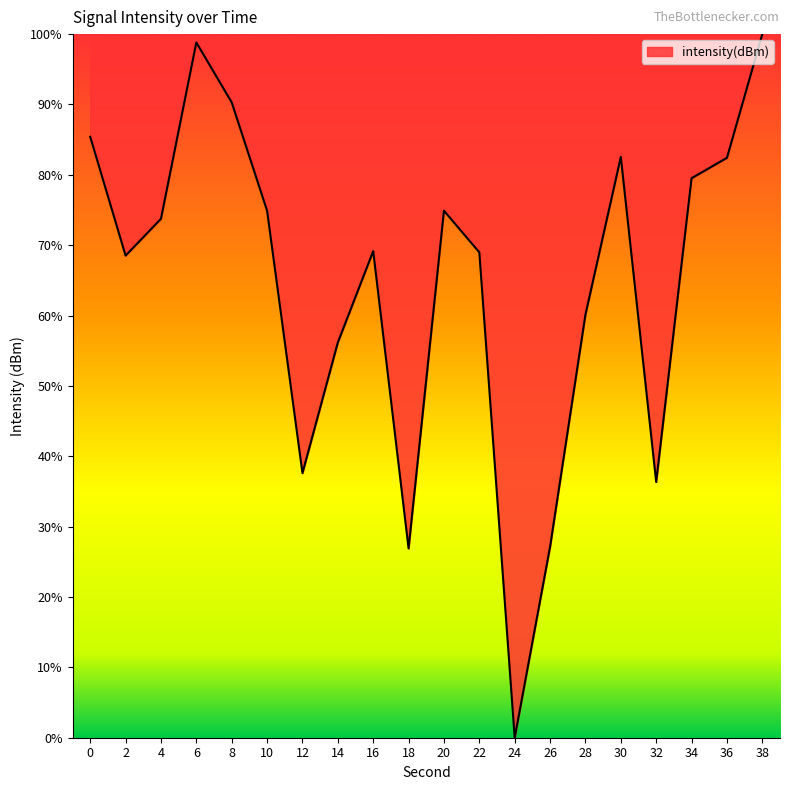

What is the difference between the maximum and minimum values?

100.0